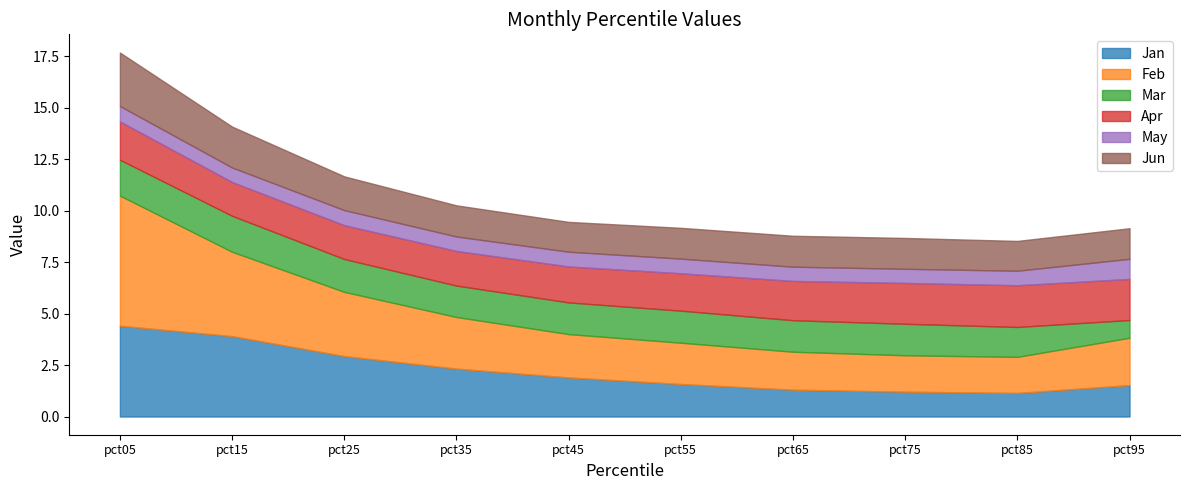

The Jun series shows 2.0 at pct65. True or false?

False